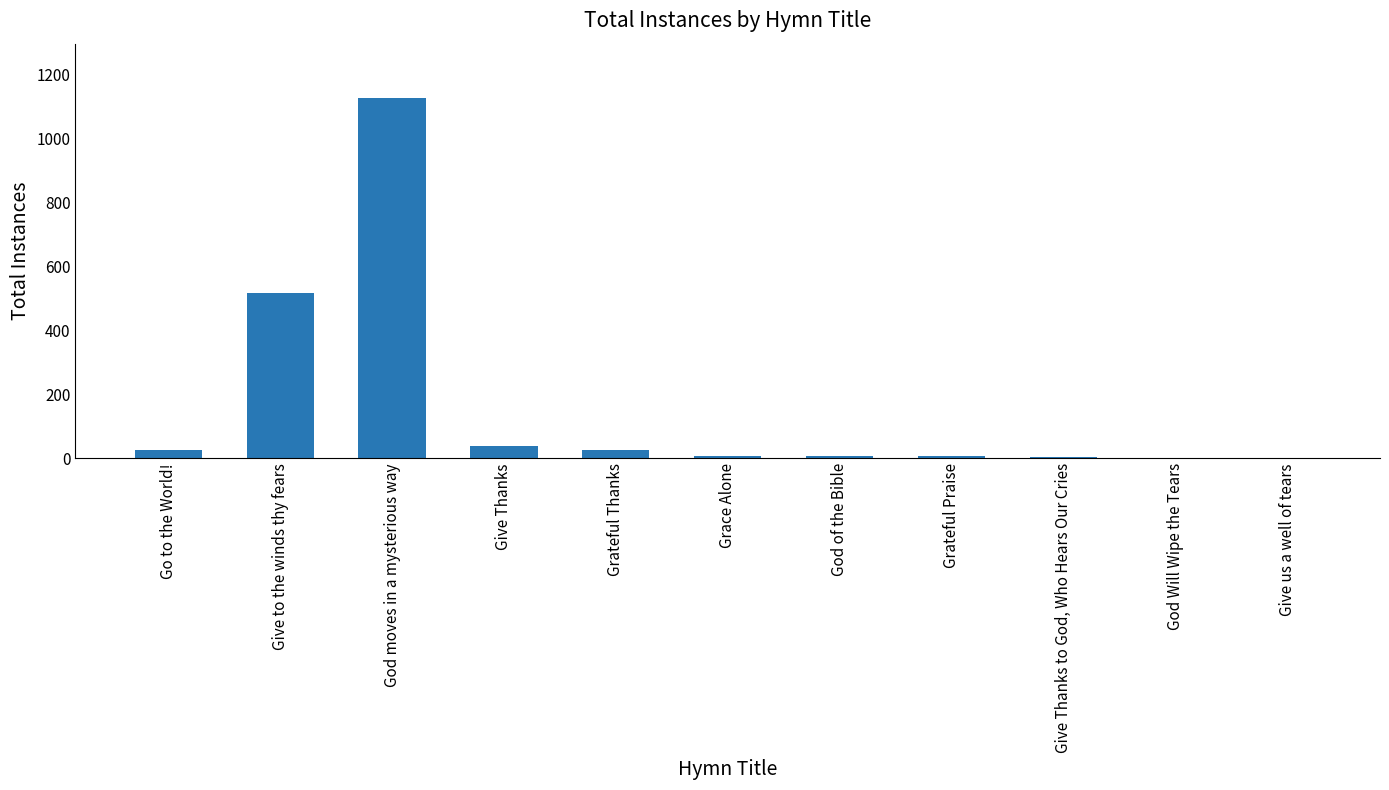

At which category does the chart reach its peak across all series?

God moves in a mysterious way